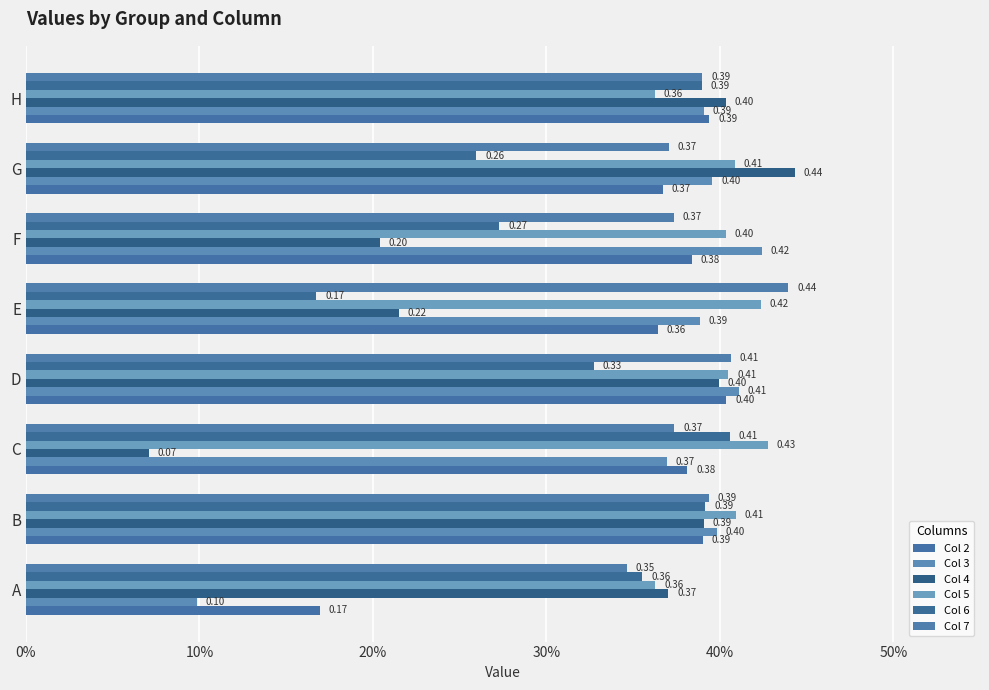

What is the greatest value displayed?

0.4